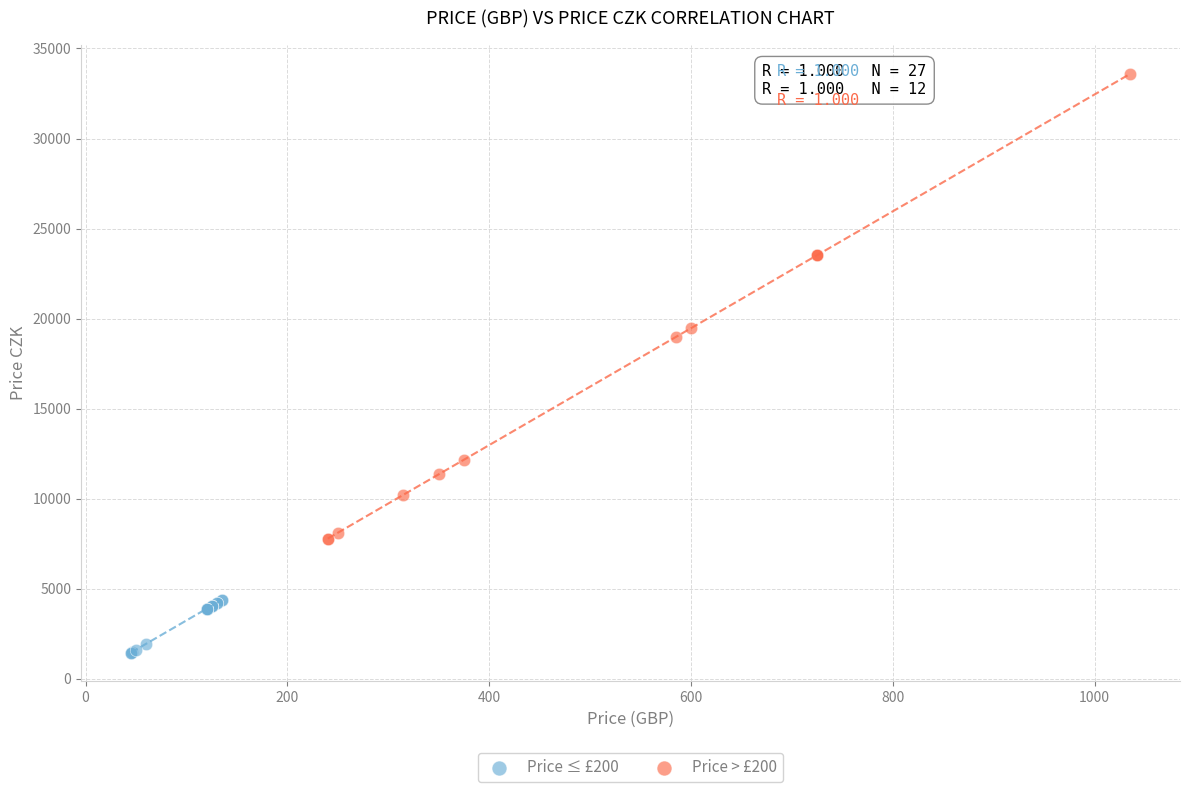

Which series has the largest Y range (max minus min)?

Price > £200